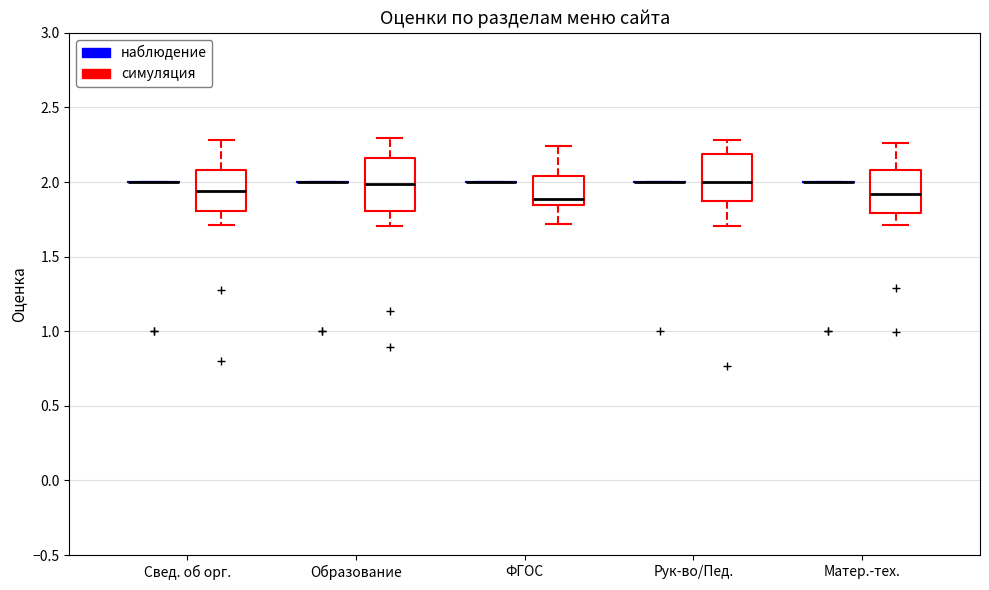

Reading left to right, transcribe this box plot: for each box, give where its median line is, the range the box spans, and where its two whiskers end, as read against the y-axis. The values are not printed on the chart, so give them approximately, as read against the axis.

Свед. об орг. (наблюдение): box collapsed to a line at 2.00, whiskers 2.00 to 2.00
Свед. об орг. (симуляция): median 1.95, box 1.80 to 2.10, whiskers 1.70 to 2.30
Образование (наблюдение): box collapsed to a line at 2.00, whiskers 2.00 to 2.00
Образование (симуляция): median 2.00, box 1.80 to 2.15, whiskers 1.70 to 2.30
ФГОС (наблюдение): box collapsed to a line at 2.00, whiskers 2.00 to 2.00
ФГОС (симуляция): median 1.90, box 1.85 to 2.05, whiskers 1.70 to 2.25
Рук-во/Пед. (наблюдение): box collapsed to a line at 2.00, whiskers 2.00 to 2.00
Рук-во/Пед. (симуляция): median 2.00, box 1.85 to 2.20, whiskers 1.70 to 2.30
Матер.-тех. (наблюдение): box collapsed to a line at 2.00, whiskers 2.00 to 2.00
Матер.-тех. (симуляция): median 1.90, box 1.80 to 2.10, whiskers 1.70 to 2.25